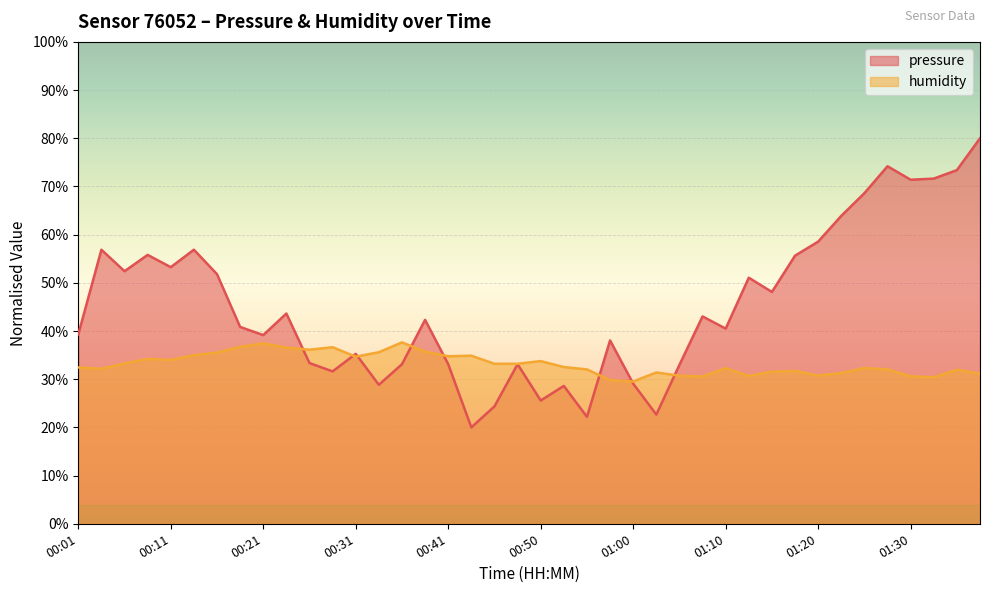

What are all the series names shown in the legend?

pressure, humidity